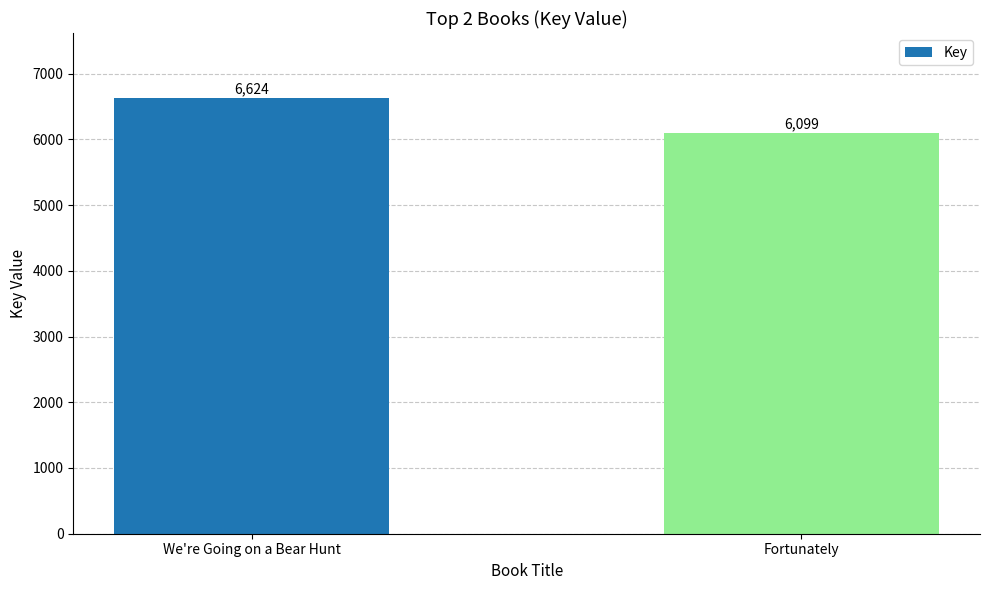

At which label is the value closest to 6361?

Fortunately